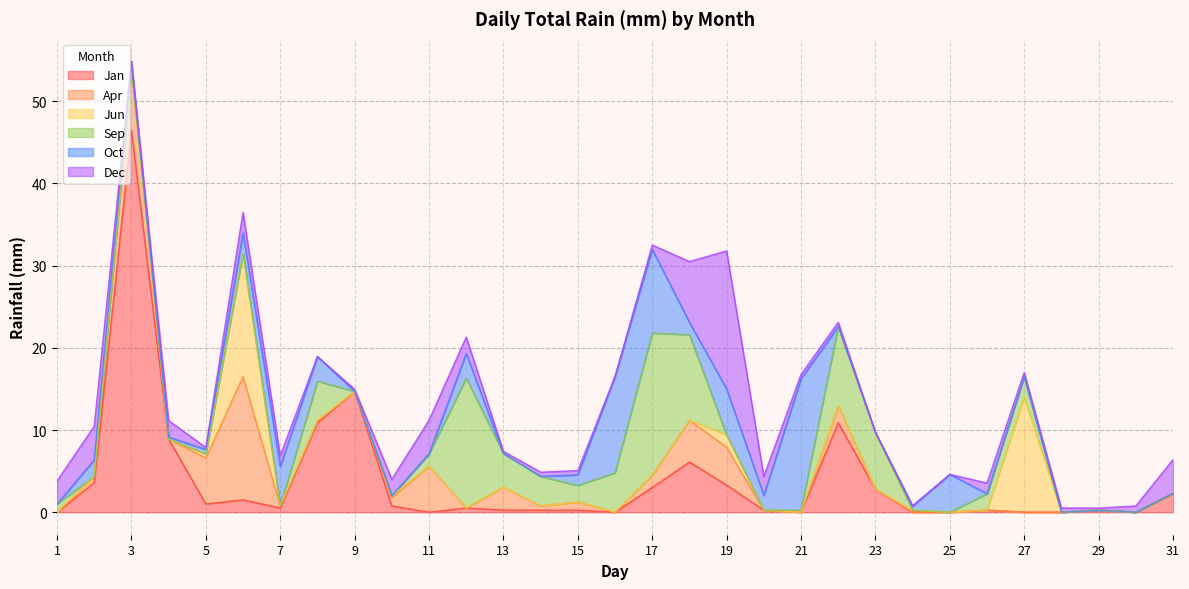

How many interior local peaks does the Jan series have?

8